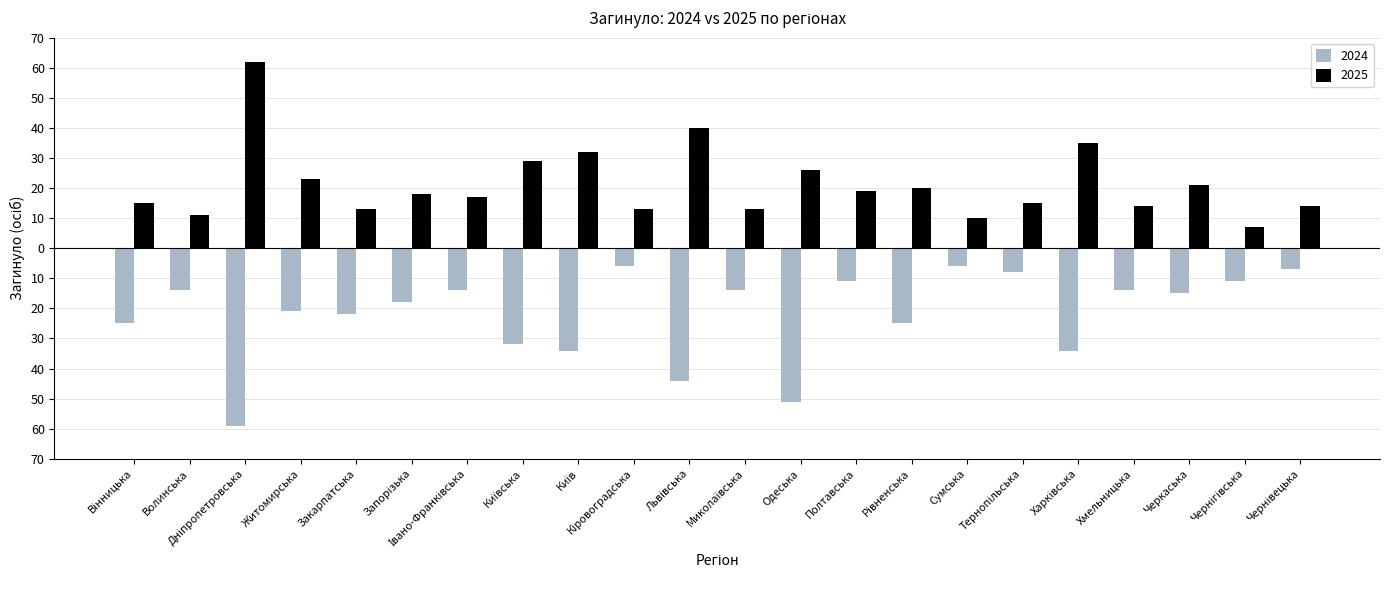

Does the chart contain stacked bars?

No